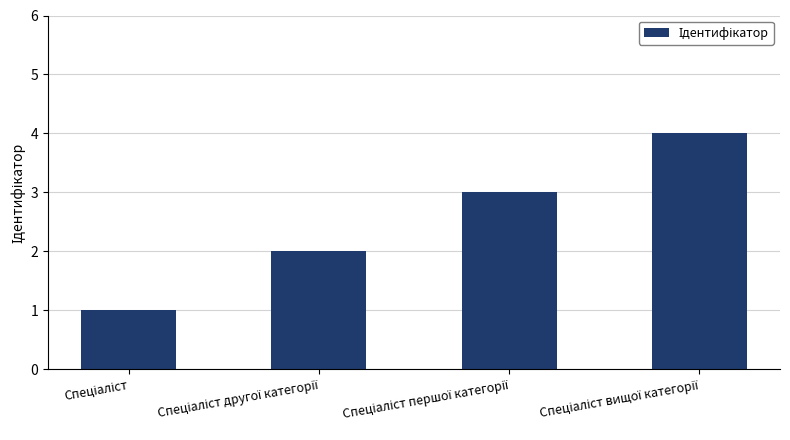

What is the difference between the maximum and minimum values?

3